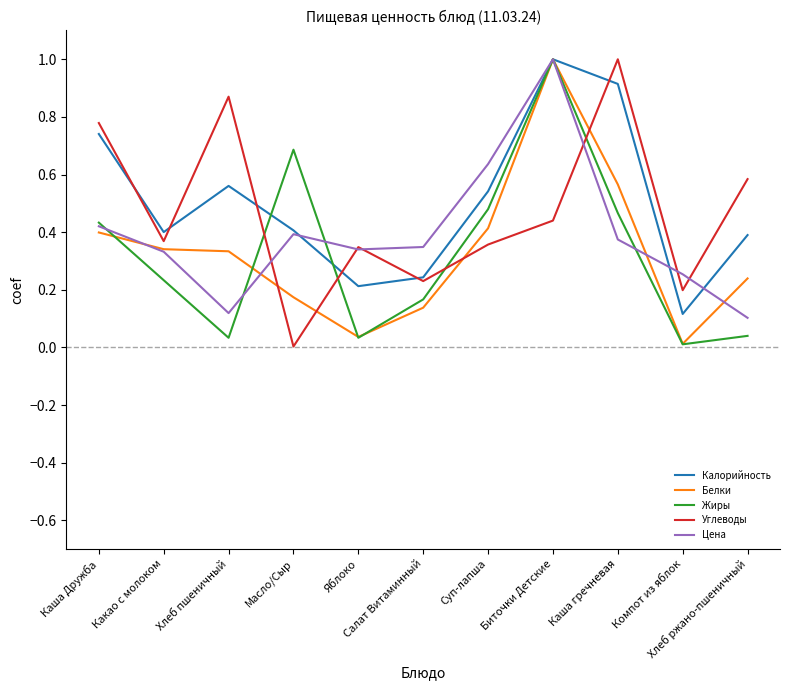

At which category is the sum across all series the highest?

Биточки Детские